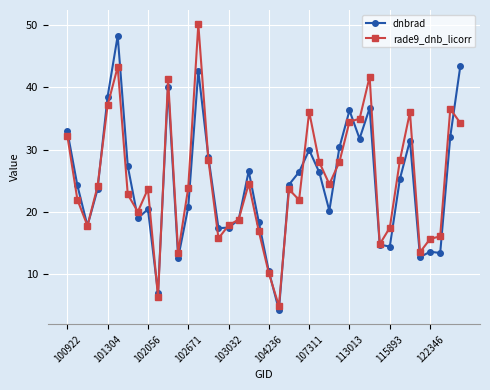

What is the value of the rade9_dnb_licorr point at the 3rd from the left?

17.7